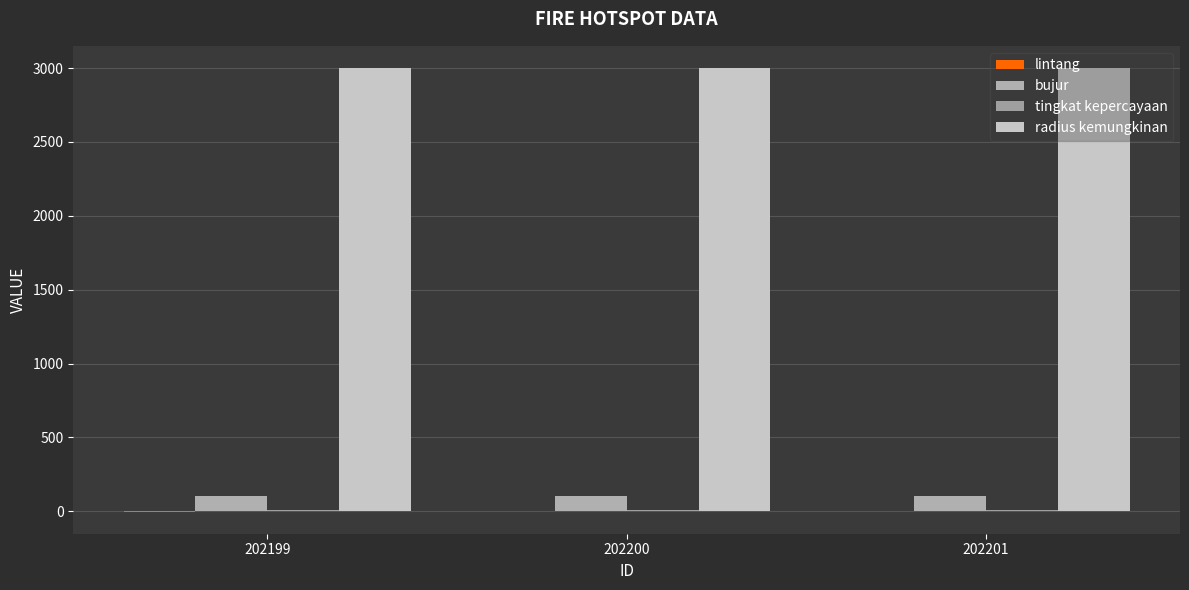

Which series has the largest range (max minus min)?

lintang